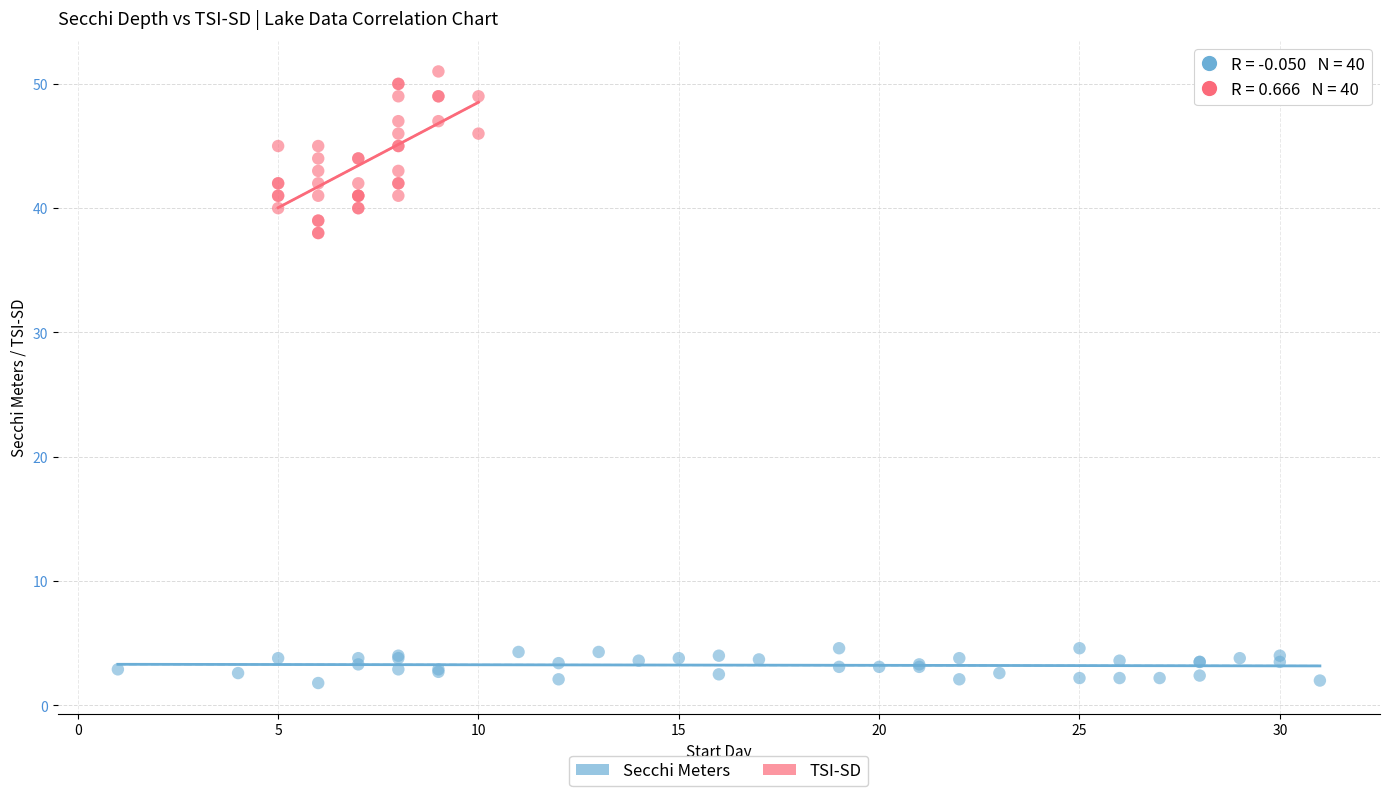

Which series contains the highest Y value?

TSI-SD